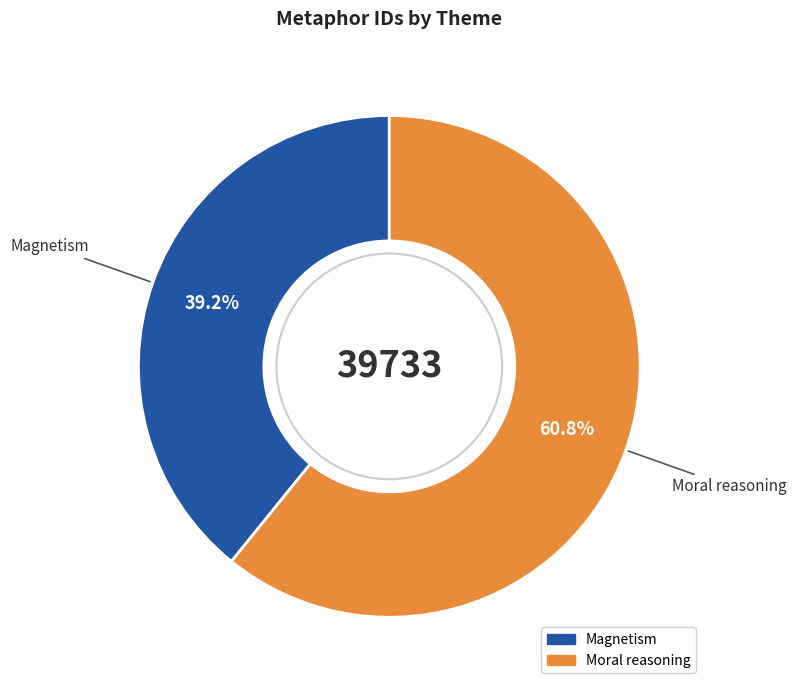

How many segments does this pie chart have?

2